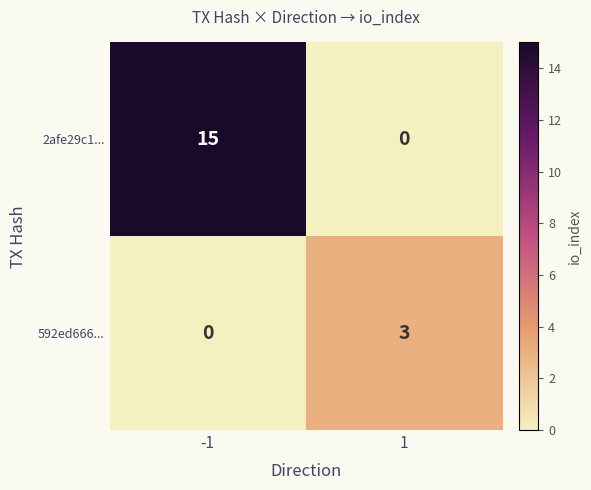

What is the sum of all 2afe29c1... values?

15